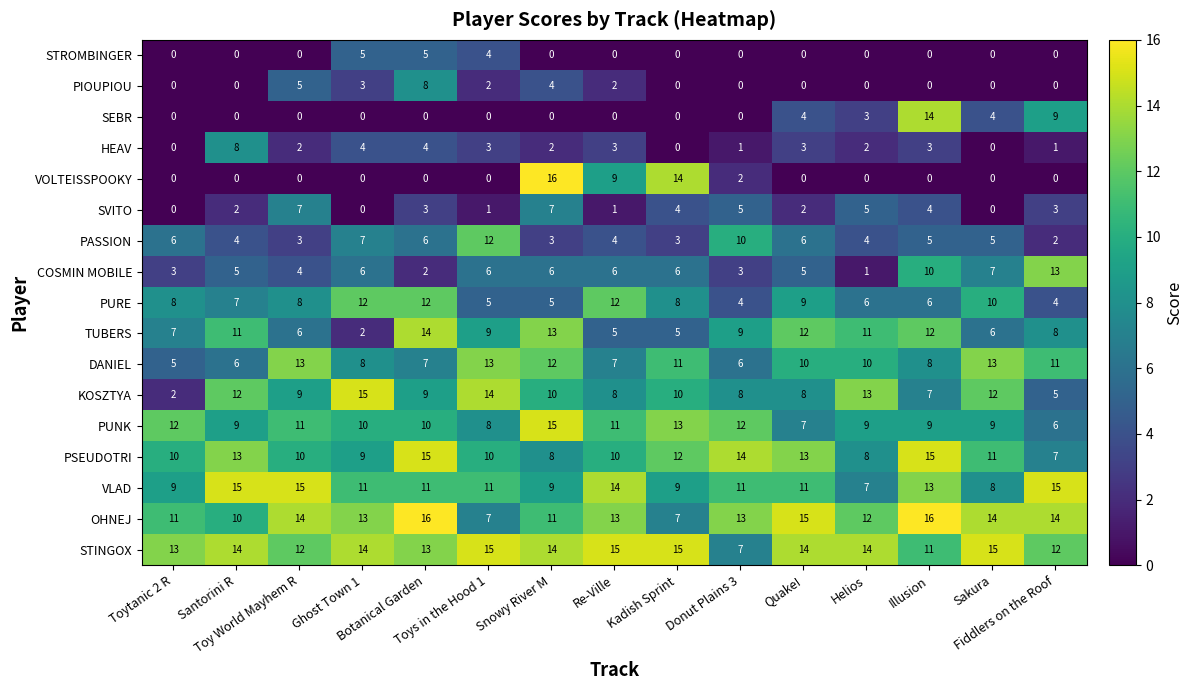

What is the highest value of the COSMIN MOBILE series?

13